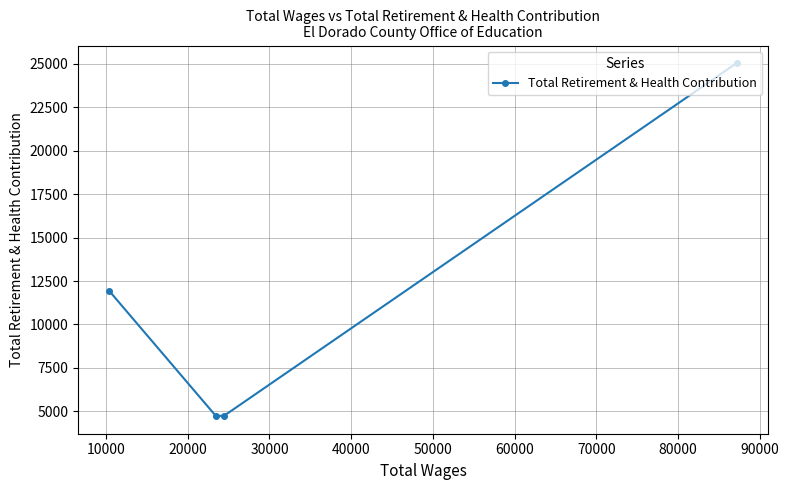

What is the minimum value shown in the chart?

4730